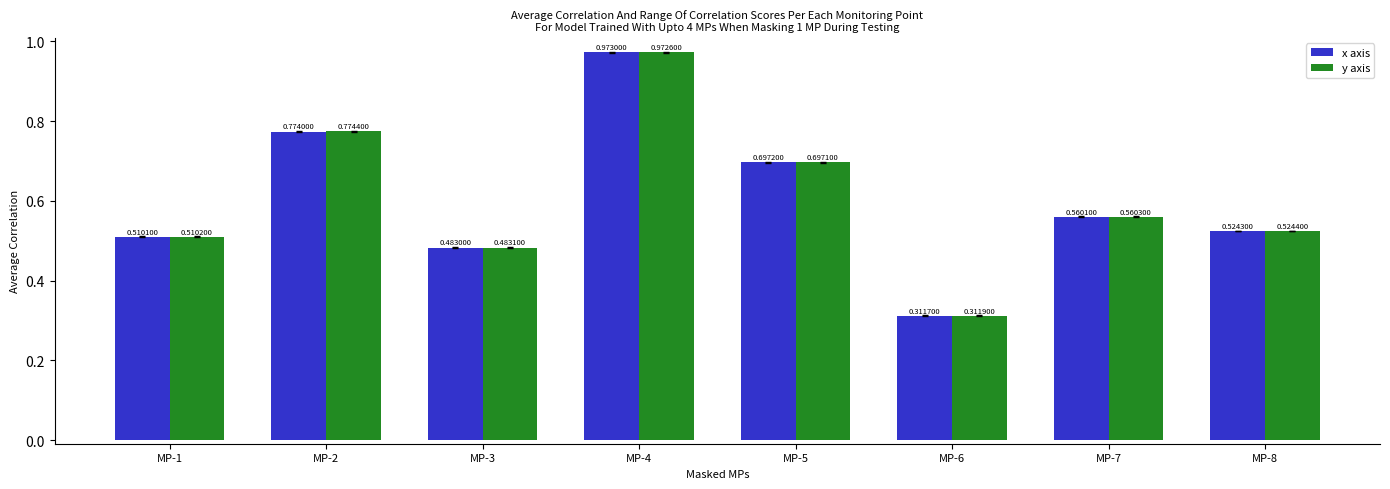

Which series has the largest total across all categories?

y axis